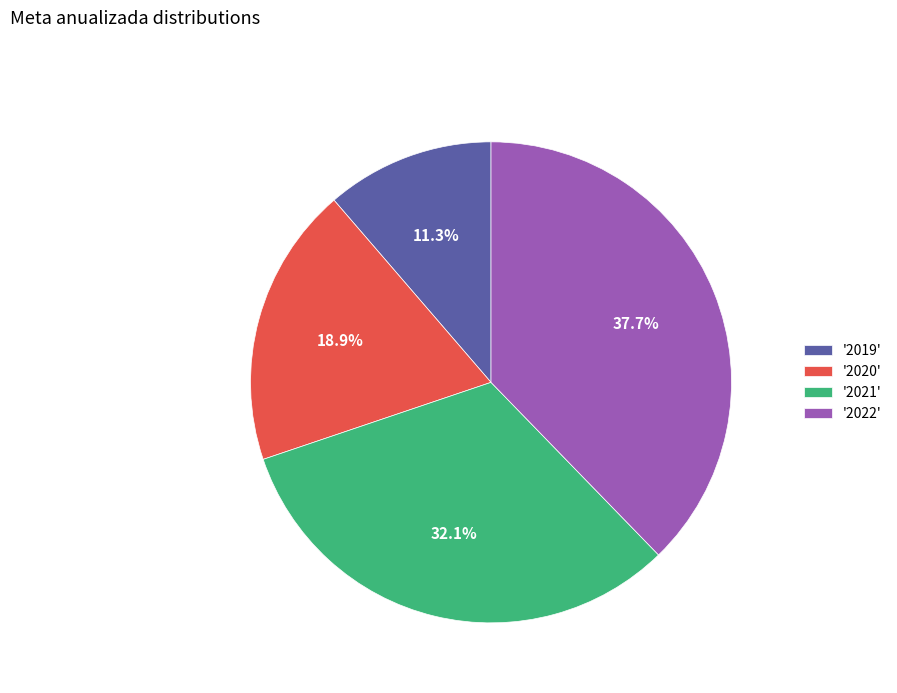

Approximately how many times larger is the value at '2022' compared to '2019'?

3.3